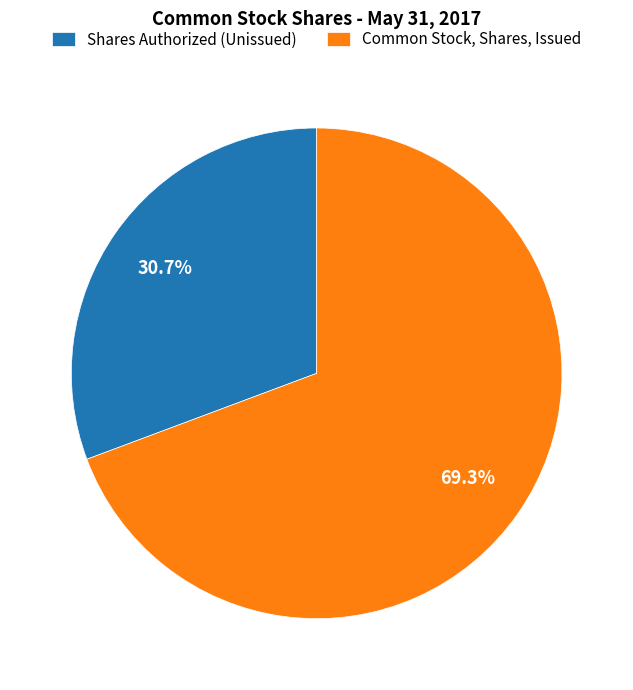

What percentage do Shares Authorized (Unissued) and Common Stock, Shares, Issued together represent?

100.0%